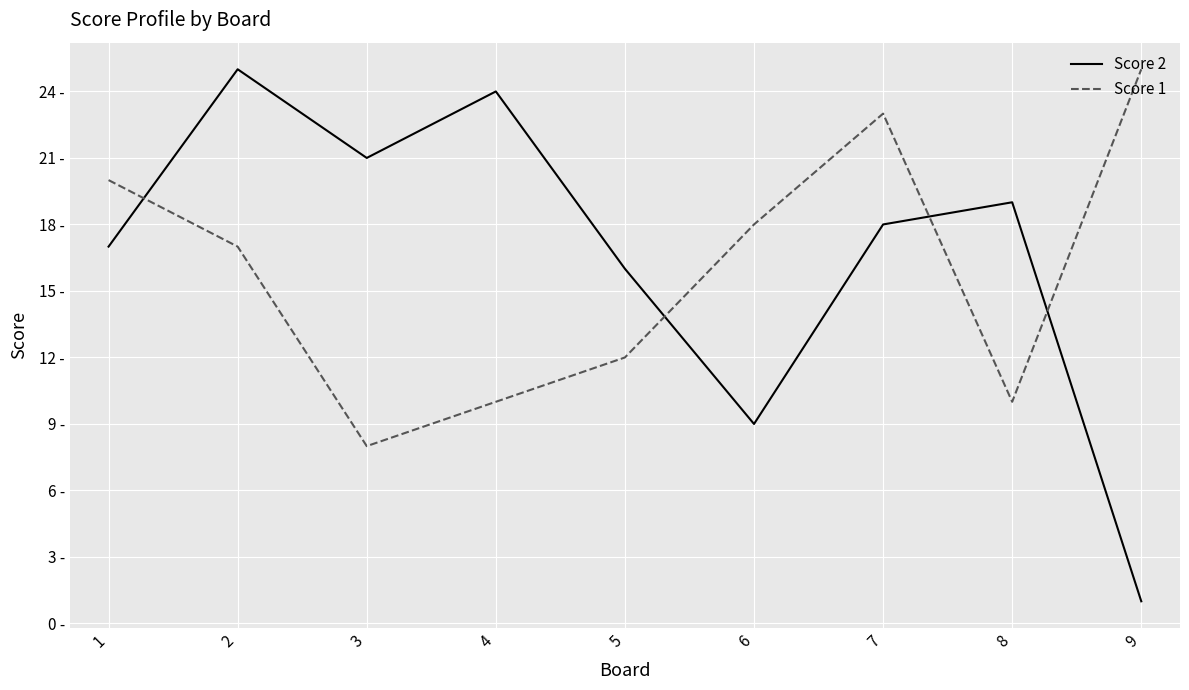

True or false: Score 2 and Score 1 intersect in this chart.

True